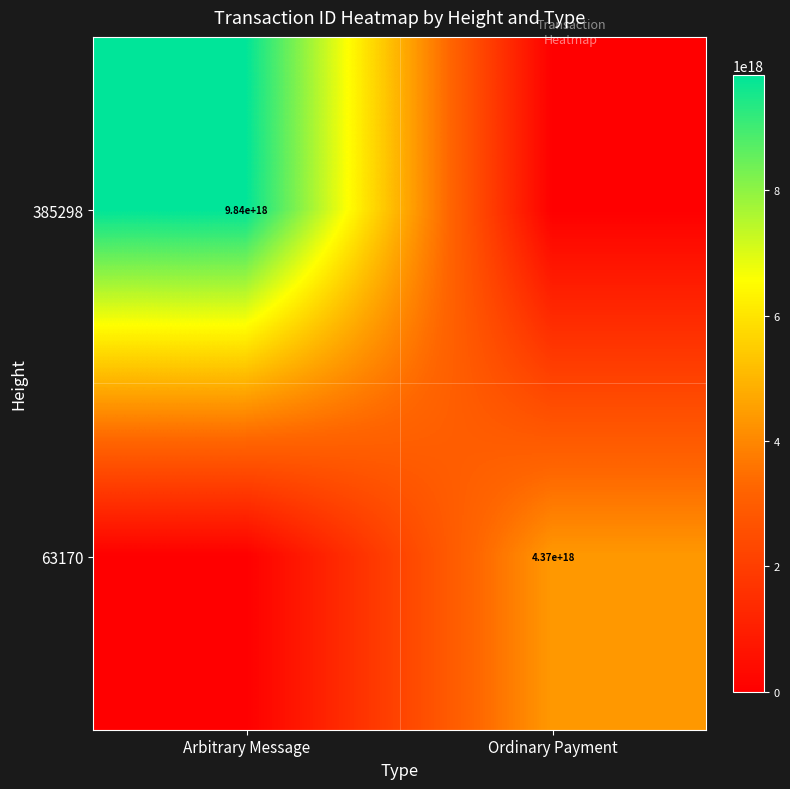

How many series are shown in this chart?

2